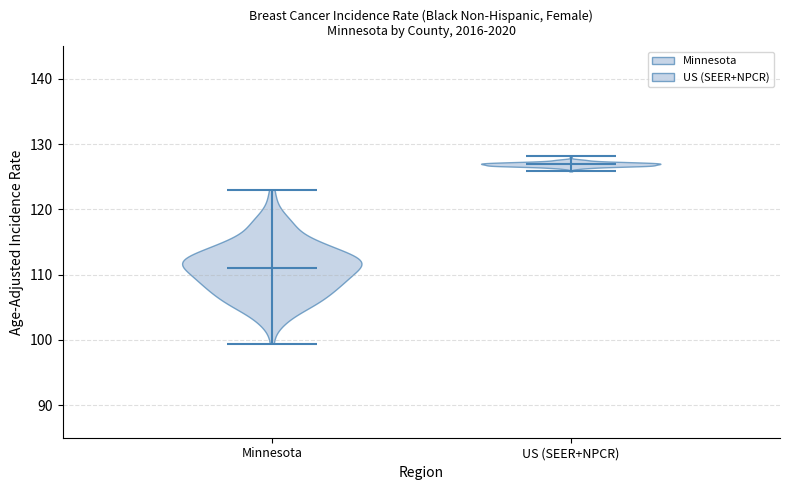

Reading left to right, read every violin against the y-axis: where its median line is, and the lowest and highest points it reaches. The values are not printed on the chart, so give them approximately, as read against the axis.

Minnesota: median line 111, lowest point 99, highest point 123
US (SEER+NPCR): median line 127, lowest point 126, highest point 128